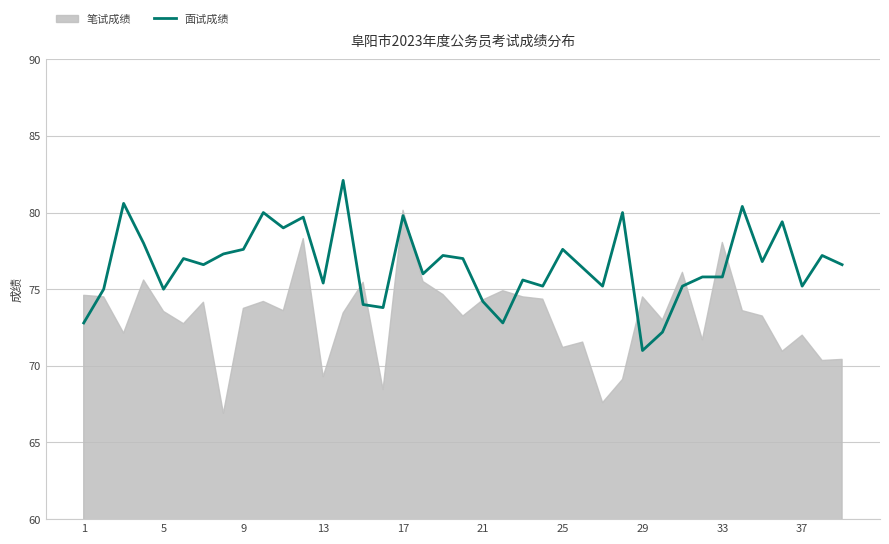

Reading left to right, transcribe all the data shown in this chart.

72.8	75.0	80.6	78.0	75.0	77.0	76.6	77.3	77.6	80.0	79.0	79.7	75.4	82.1	74.0	73.8	79.8	76.0	77.2	77.0	74.2	72.8	75.6	75.2	77.6	76.4	75.2	80.0	71.0	72.2	75.2	75.8	75.8	80.4	76.8	79.4	75.2	77.2	76.6